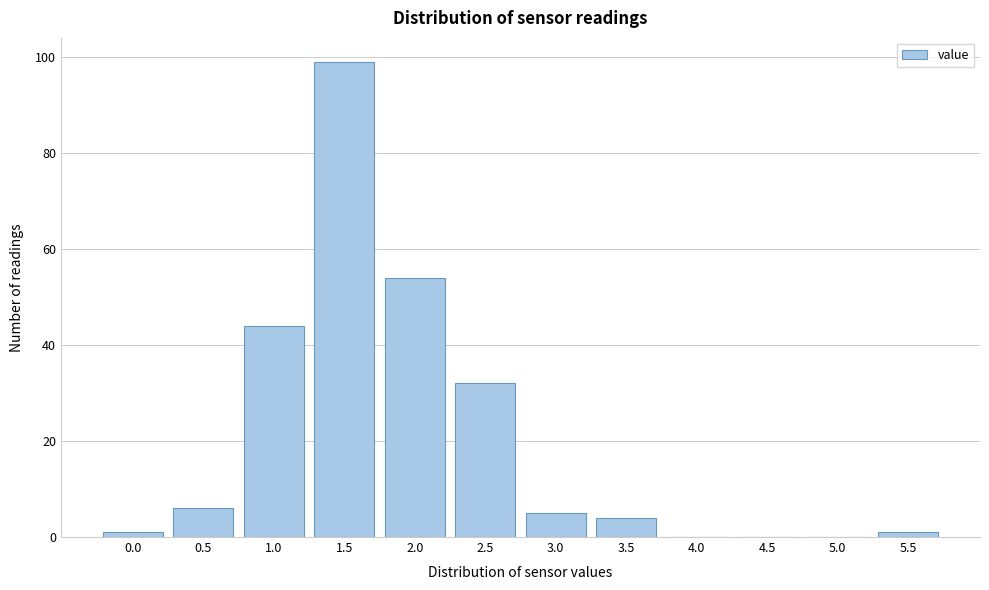

Reading left to right, what are all the values shown in this chart?

0.0=1	0.5=6	1.0=44	1.5=99	2.0=54	2.5=32	3.0=5	3.5=4	4.0=0	4.5=0	5.0=0	5.5=1